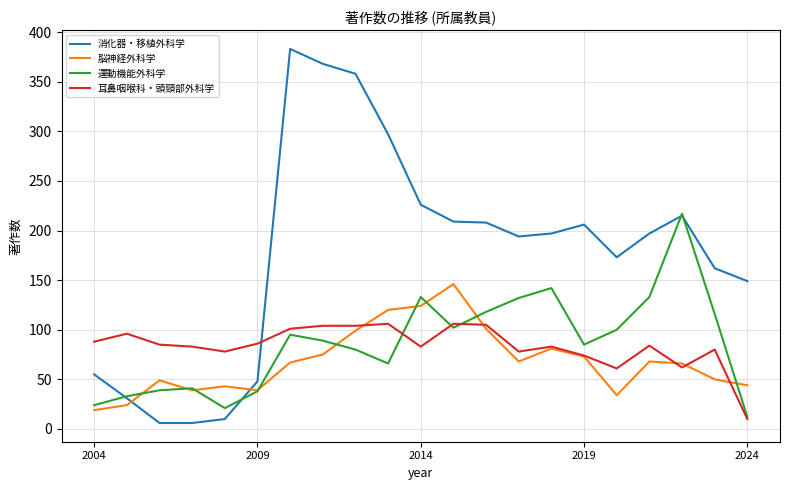

Rank the series by their maximum value, from highest to lowest.

消化器・移植外科学, 運動機能外科学, 脳神経外科学, 耳鼻咽喉科・頭頸部外科学